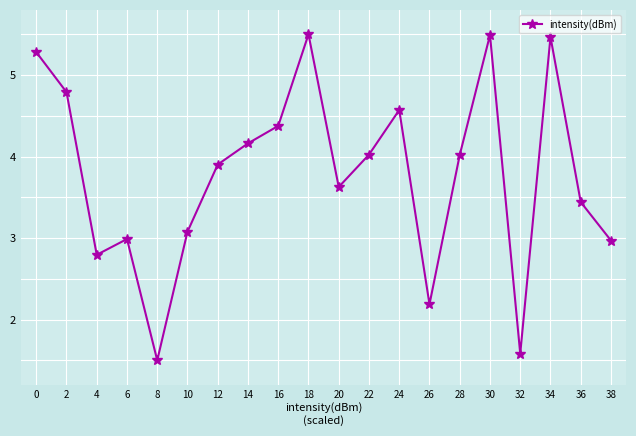

What is the ratio of the value at 0 to the value at 26?

2.4